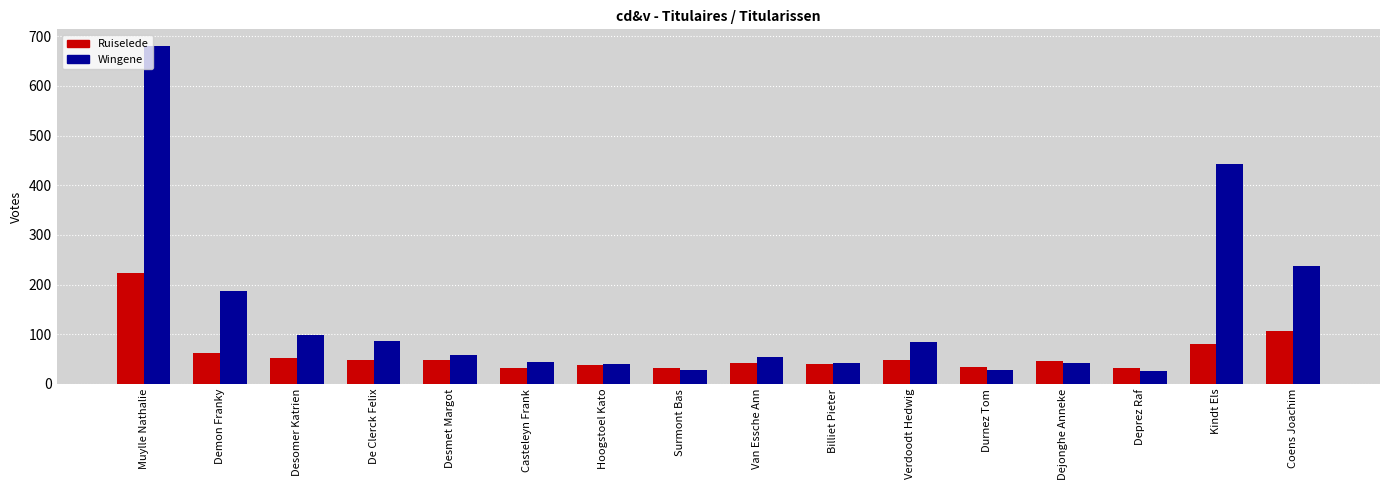

Is it true that Wingene equals 25 at Deprez Raf?

True